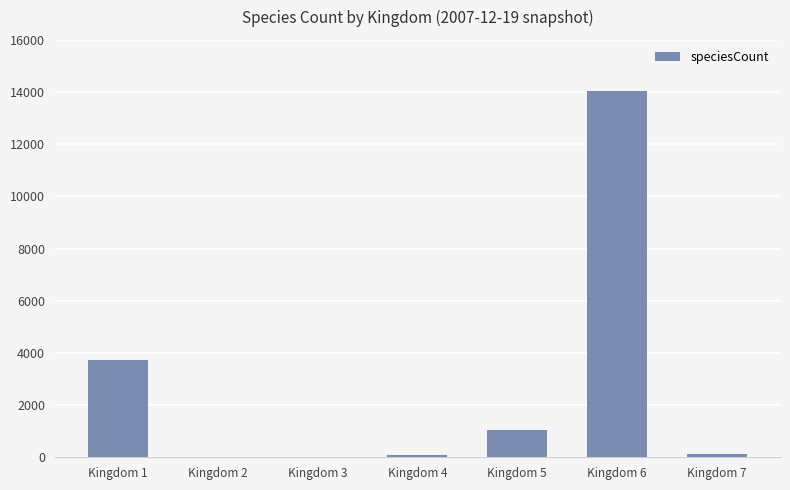

The value at Kingdom 1 is 5389. True or false?

False